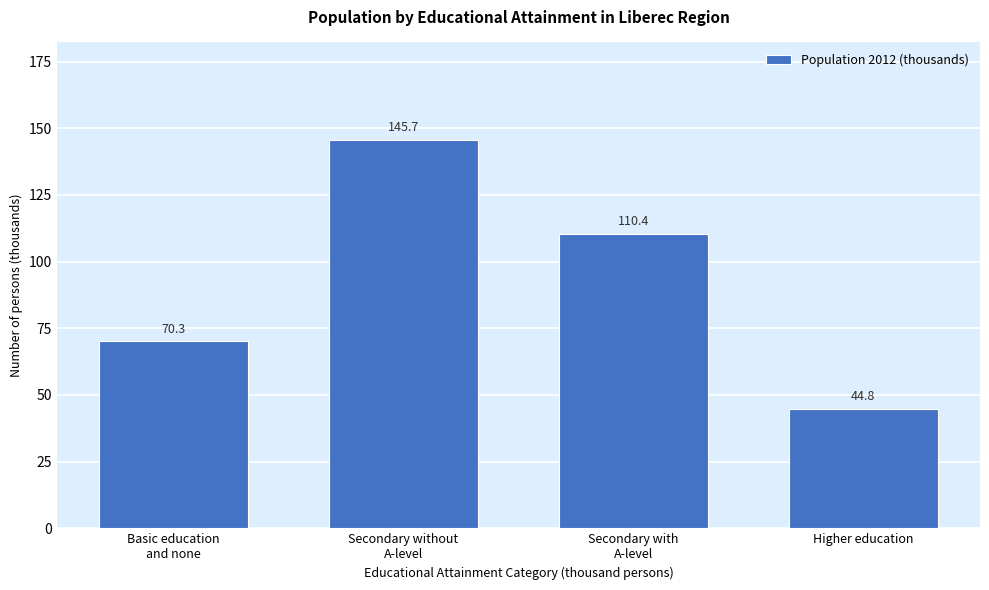

Reading left to right, list all the values displayed in this chart.

70.3	145.7	110.4	44.8